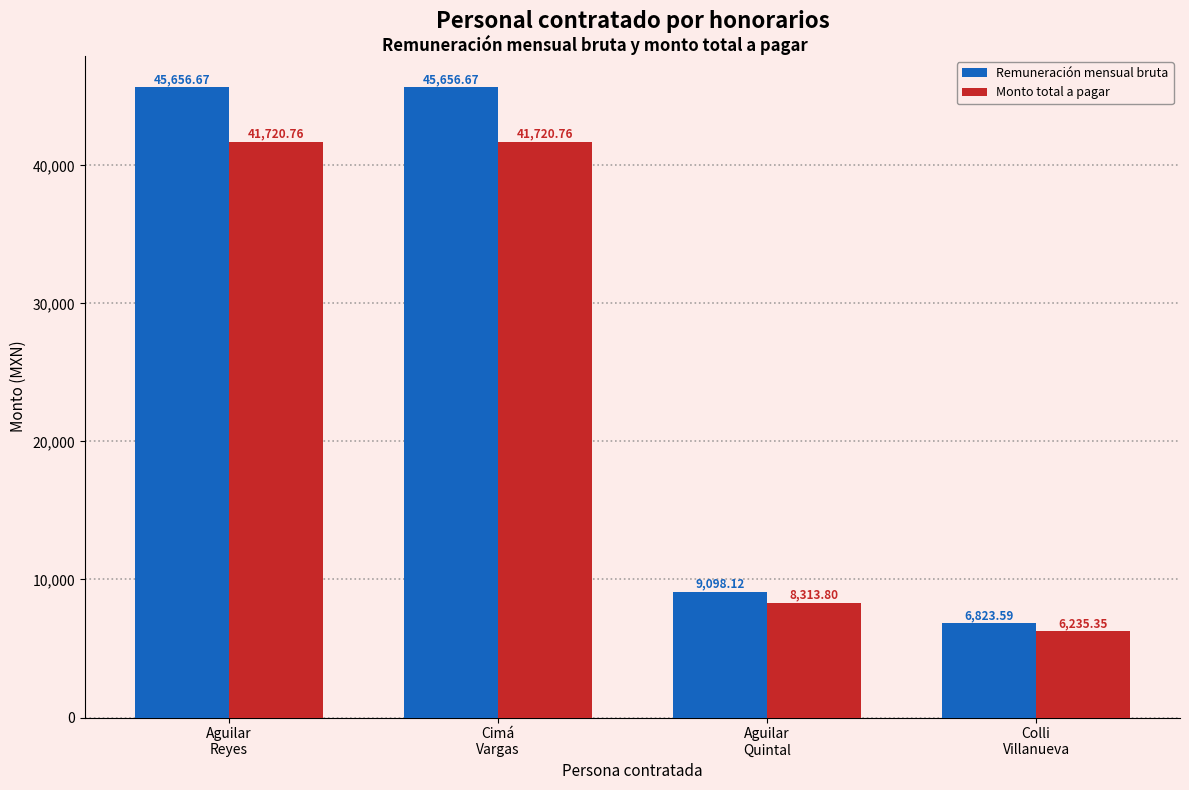

What is the greatest value displayed?

45656.7